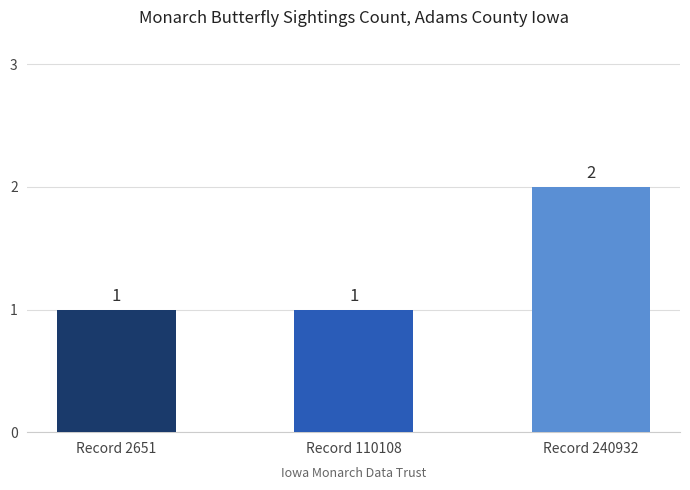

Reading left to right, what are all the values shown in this chart?

Record 2651=1	Record 110108=1	Record 240932=2